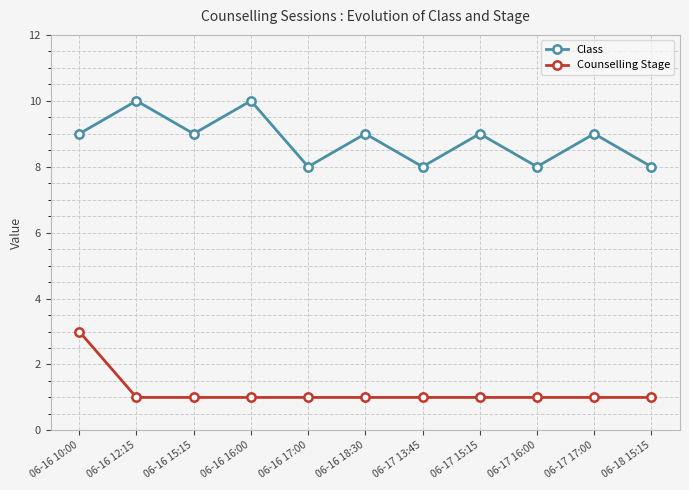

Reading left to right, list all the values displayed in this chart.

Class: 06-16 10:00=9	06-16 12:15=10	06-16 15:15=9	06-16 16:00=10	06-16 17:00=8	06-16 18:30=9	06-17 13:45=8	06-17 15:15=9	06-17 16:00=8	06-17 17:00=9	06-18 15:15=8
Counselling Stage: 06-16 10:00=3	06-16 12:15=1	06-16 15:15=1	06-16 16:00=1	06-16 17:00=1	06-16 18:30=1	06-17 13:45=1	06-17 15:15=1	06-17 16:00=1	06-17 17:00=1	06-18 15:15=1